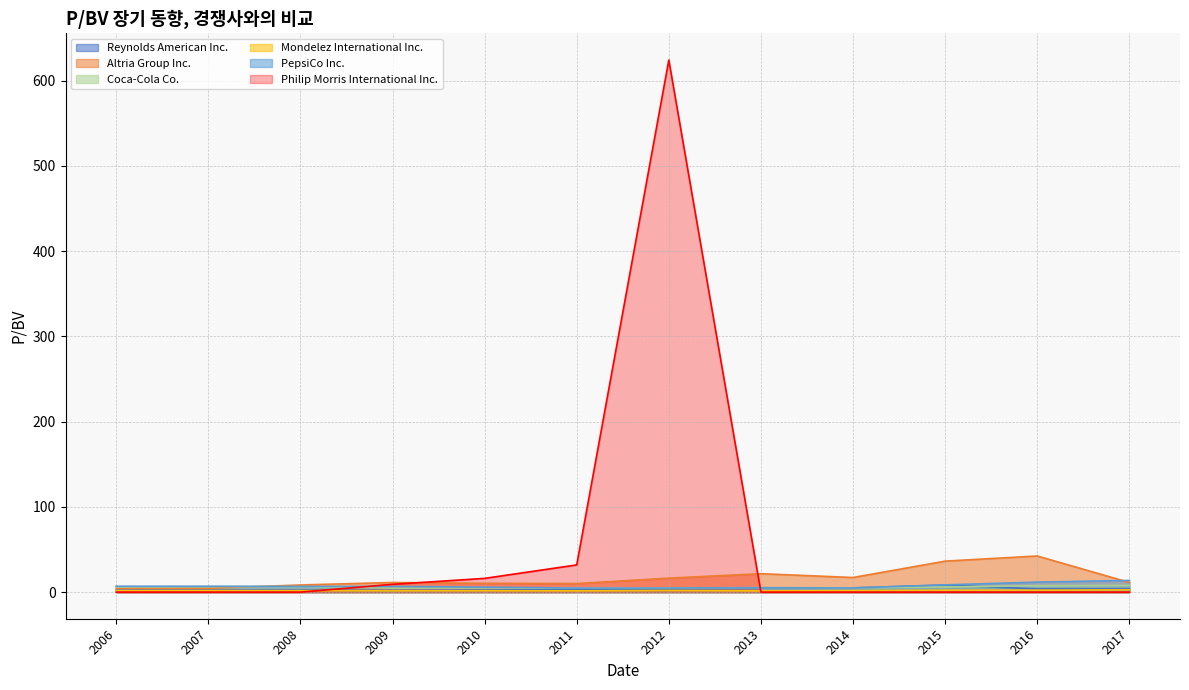

How many interior local valleys does the Coca-Cola Co. series have?

3